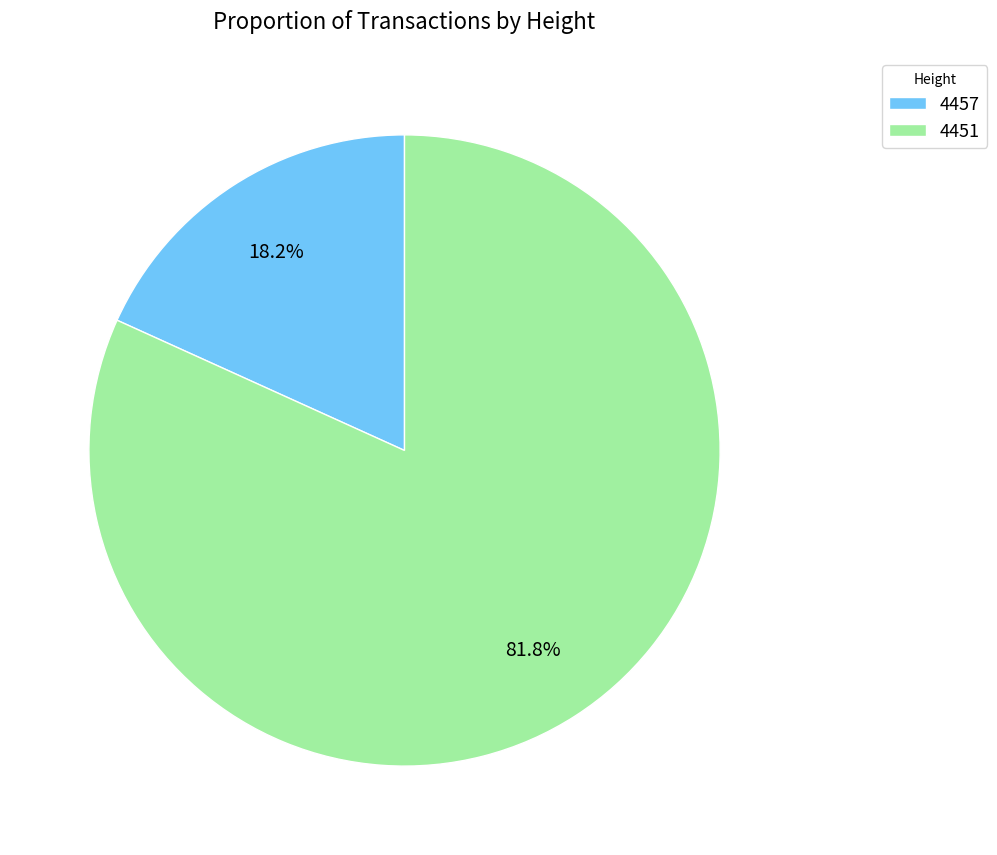

To the nearest percent, what is the difference between the 4451 and 4457 slice percentages?

64%